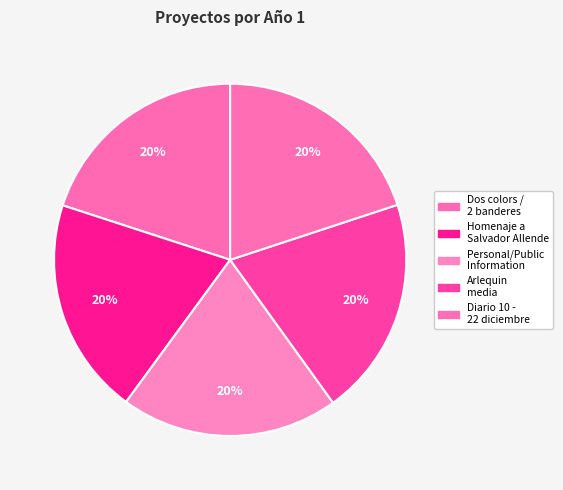

How many slices are in this pie chart?

5